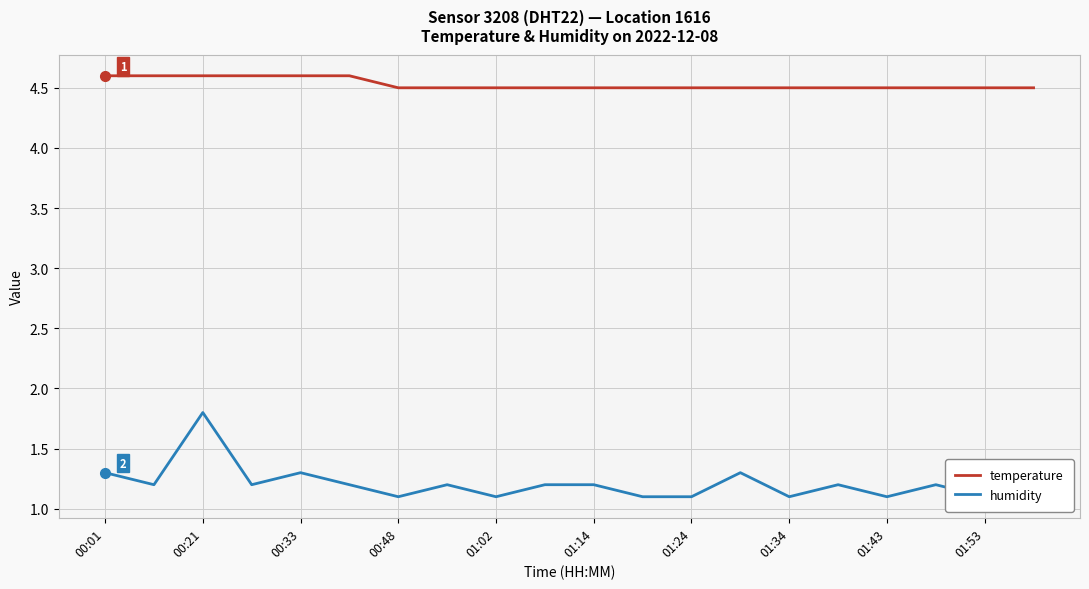

How many temperature values are between 4 and 5?

20